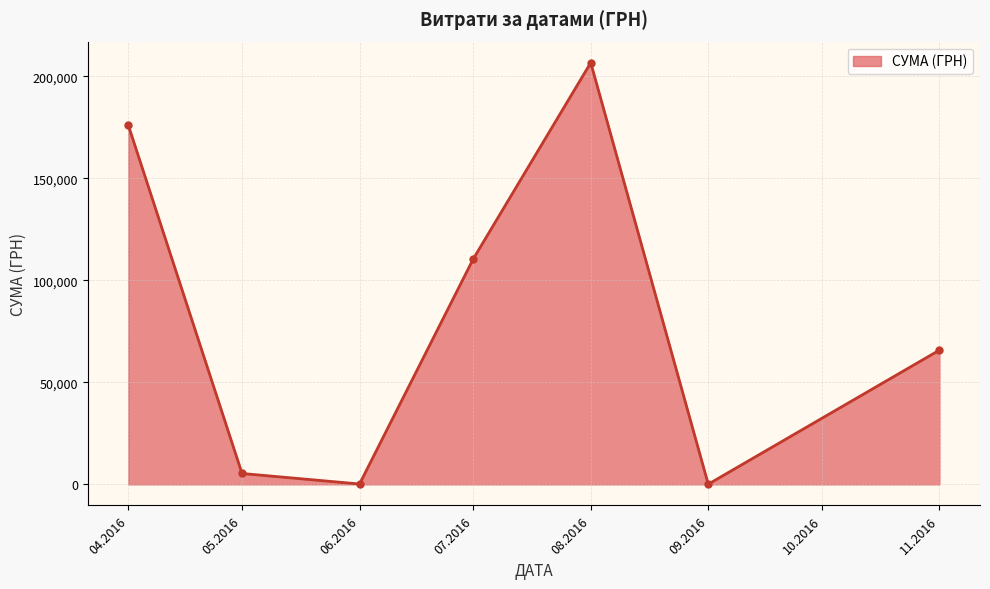

What is the maximum value shown in the chart?

206631.6